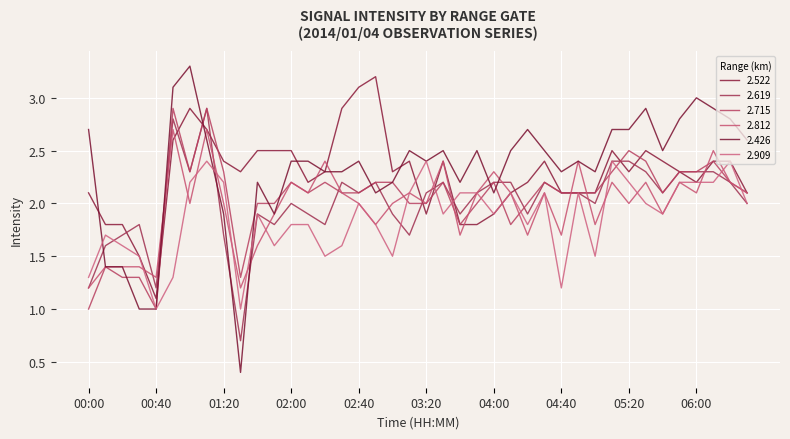

How many lines are shown in the chart?

6